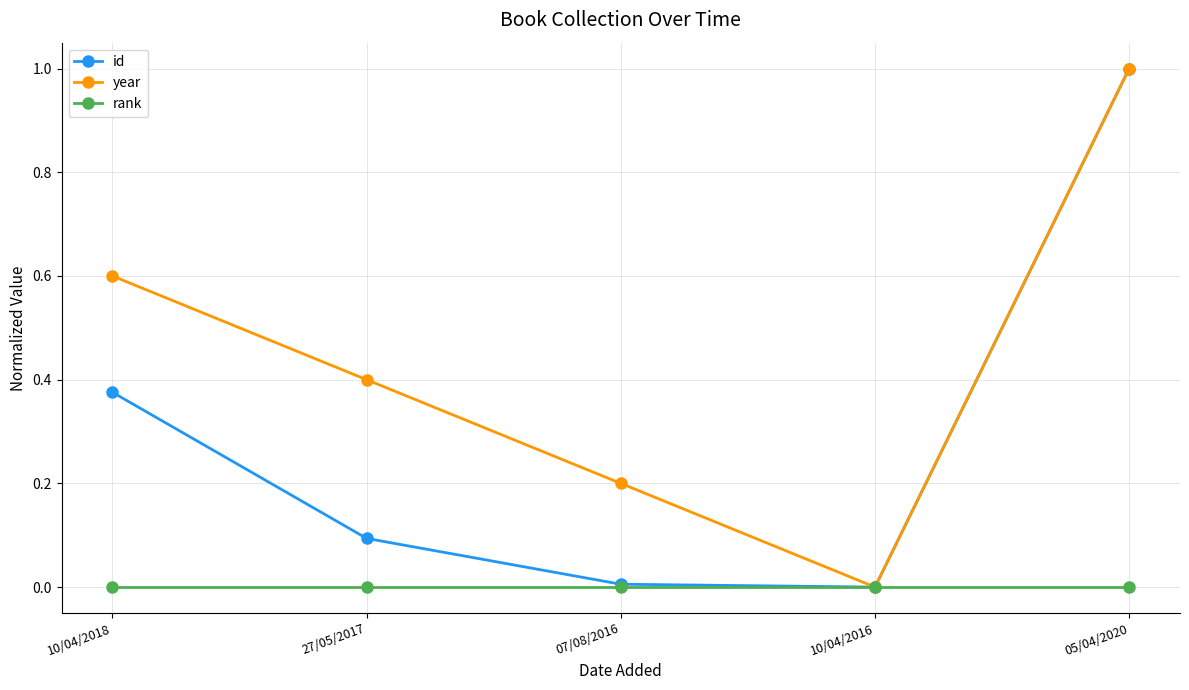

Rank the categories by year value from lowest to highest.

10/04/2016, 07/08/2016, 27/05/2017, 10/04/2018, 05/04/2020